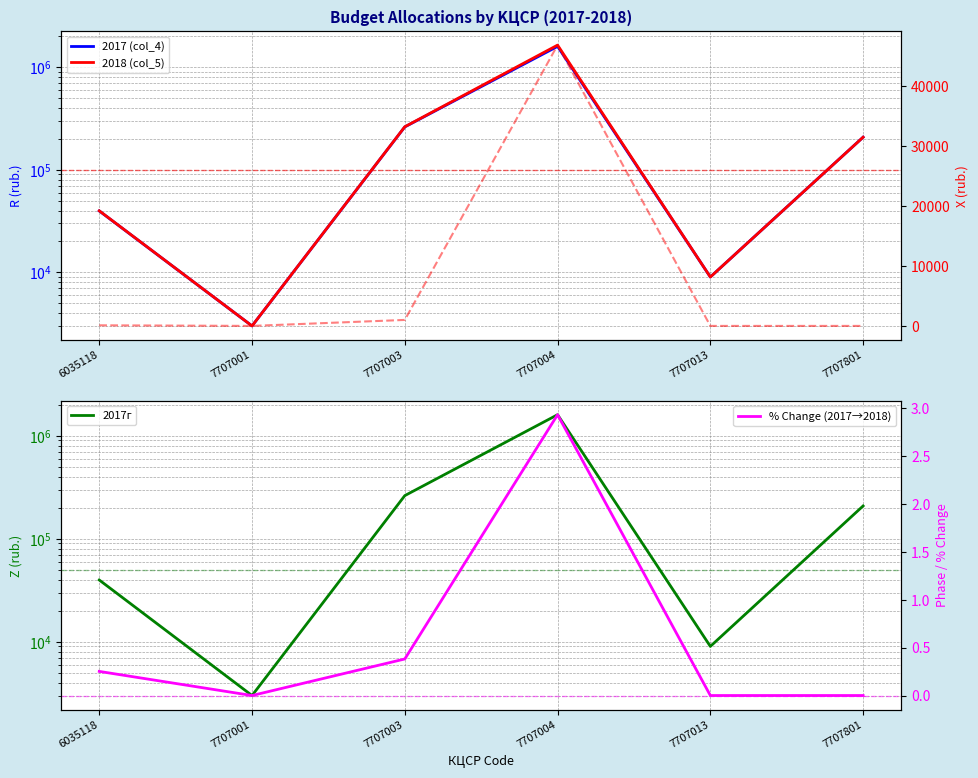

What is the difference between the highest and lowest values at 7707001?

3000.0